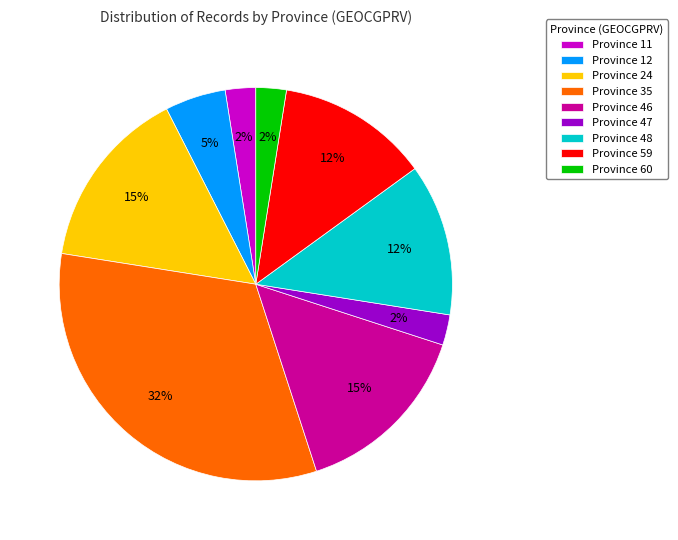

Do Province 35 and Province 48 together represent more than half of the pie?

No